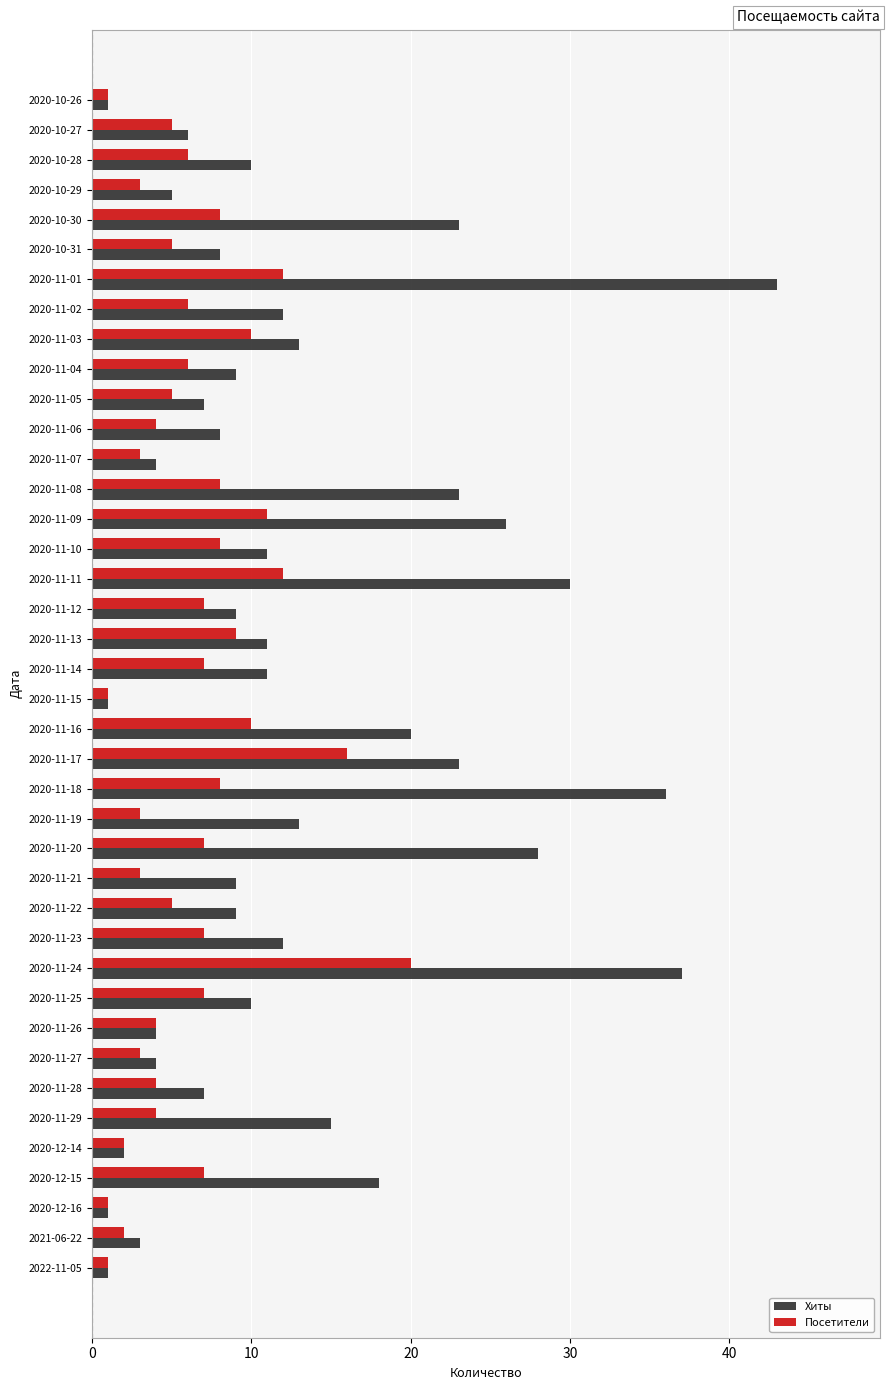

Which series changed the most between 2020-11-08 and 2020-10-27?

Хиты